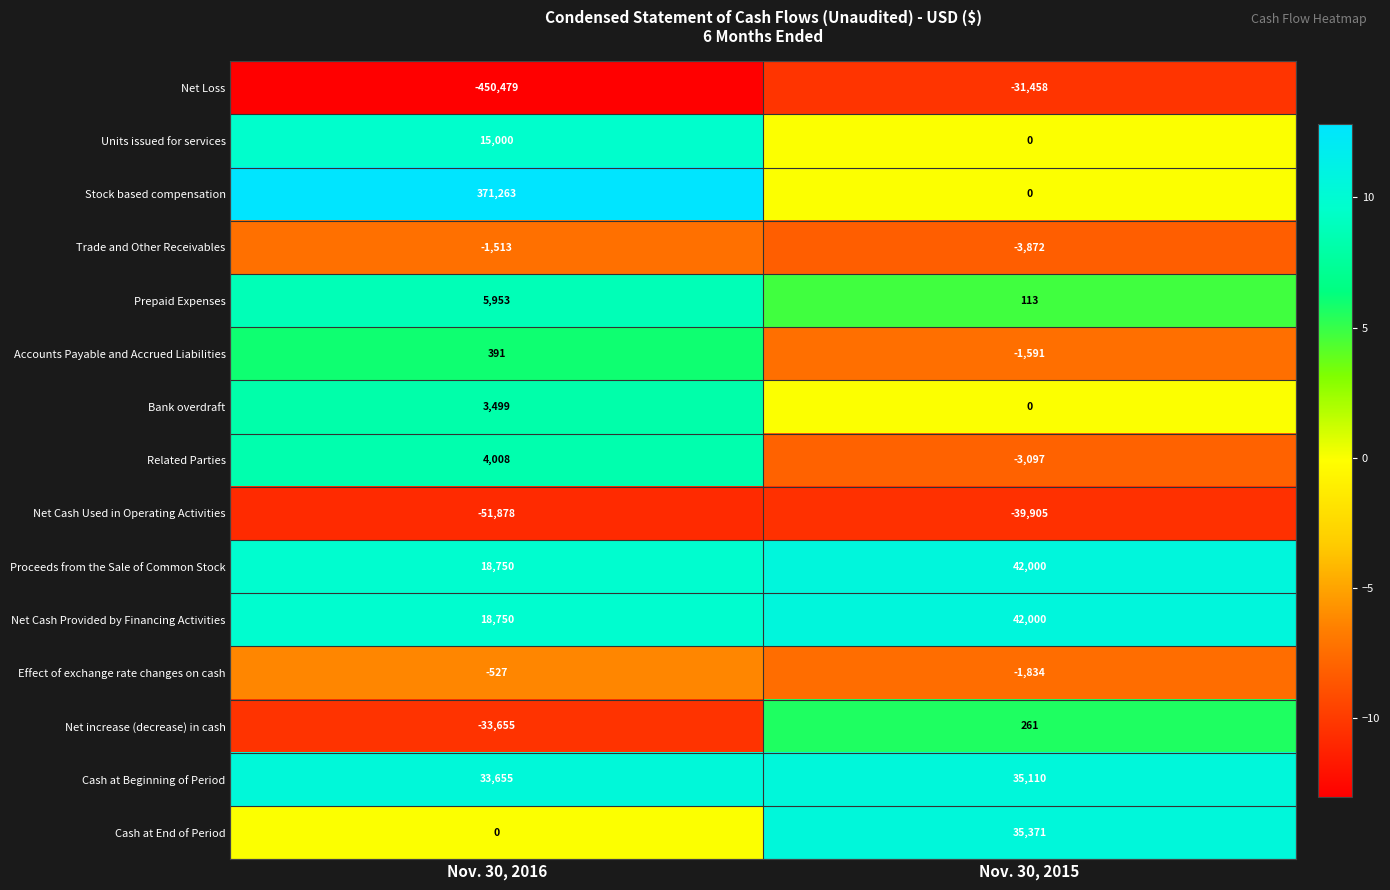

Reading left to right, extract all data points from this chart.

Net Loss: -450479	-31458
Units issued for services: 15000	0
Stock based compensation: 371263	0
Trade and Other Receivables: -1513	-3872
Prepaid Expenses: 5953	113
Accounts Payable and Accrued Liabilities: 391	-1591
Bank overdraft: 3499	0
Related Parties: 4008	-3097
Net Cash Used in Operating Activities: -51878	-39905
Proceeds from the Sale of Common Stock: 18750	42000
Net Cash Provided by Financing Activities: 18750	42000
Effect of exchange rate changes on cash: -527	-1834
Net increase (decrease) in cash: -33655	261
Cash at Beginning of Period: 33655	35110
Cash at End of Period: 0	35371